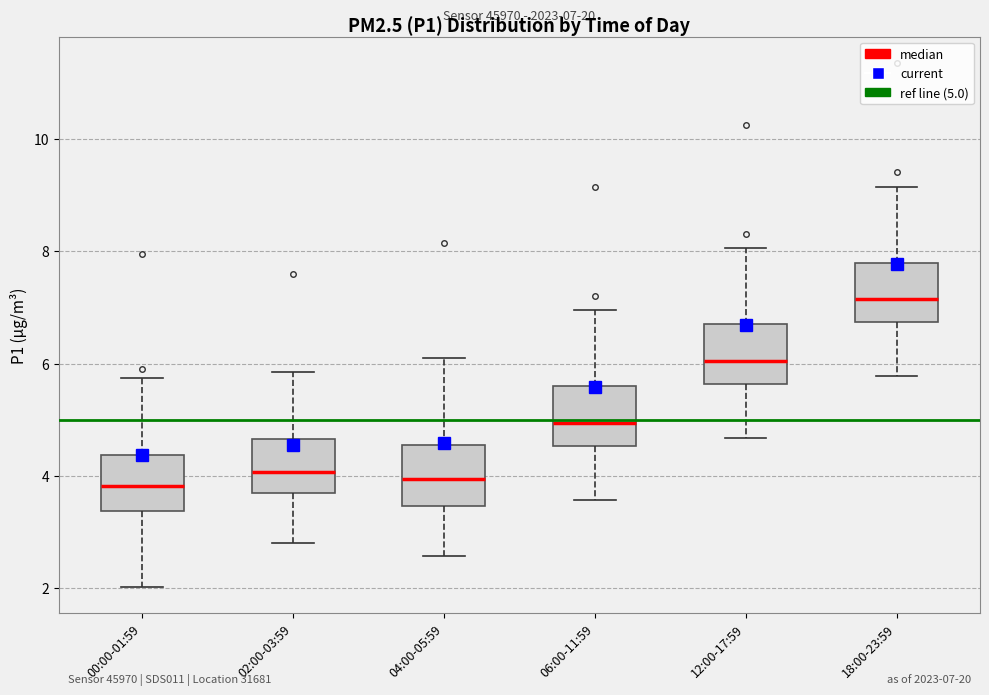

Which box's median line is the highest?

18:00-23:59